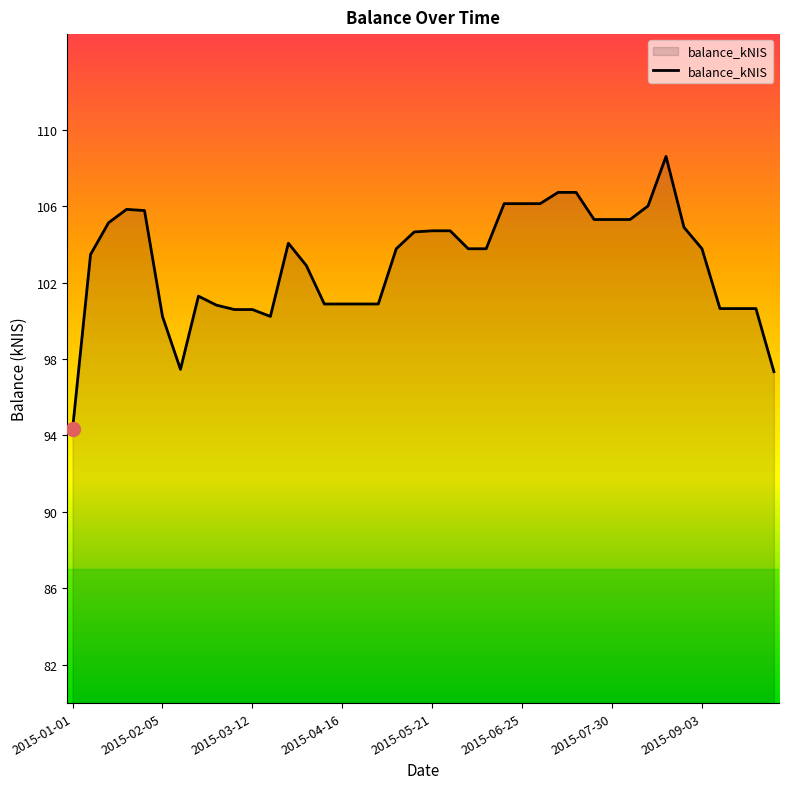

What is the maximum value shown in the chart?

108.6